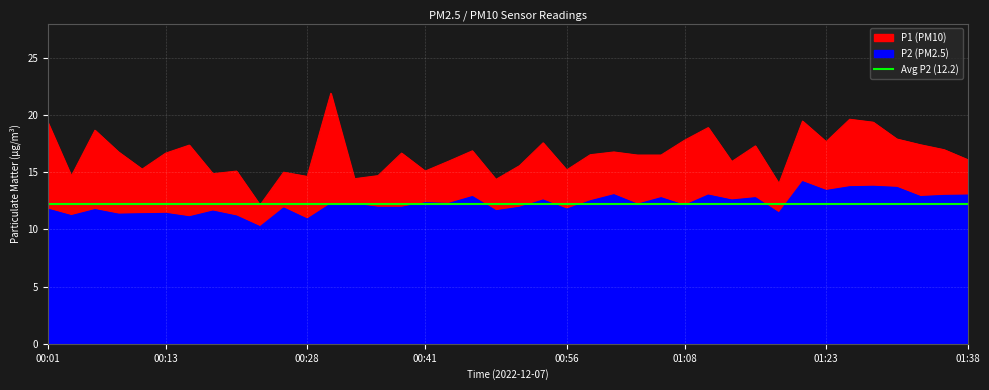

Which series has the widest spread of values?

P1